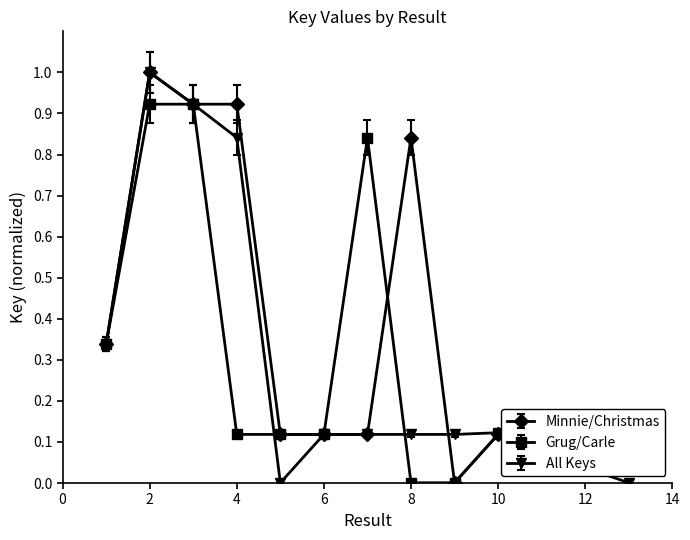

True or false: All Keys has more than 2 points higher than both neighbors.

True